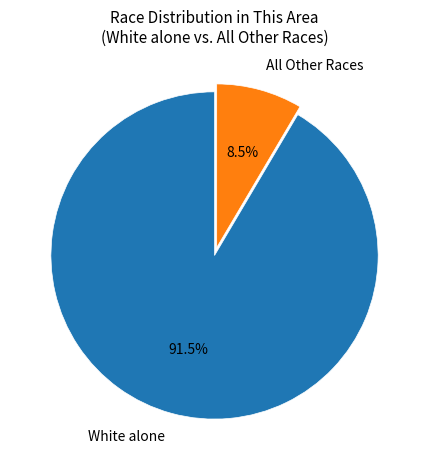

What portion of the pie excludes All Other Races?

91.5%